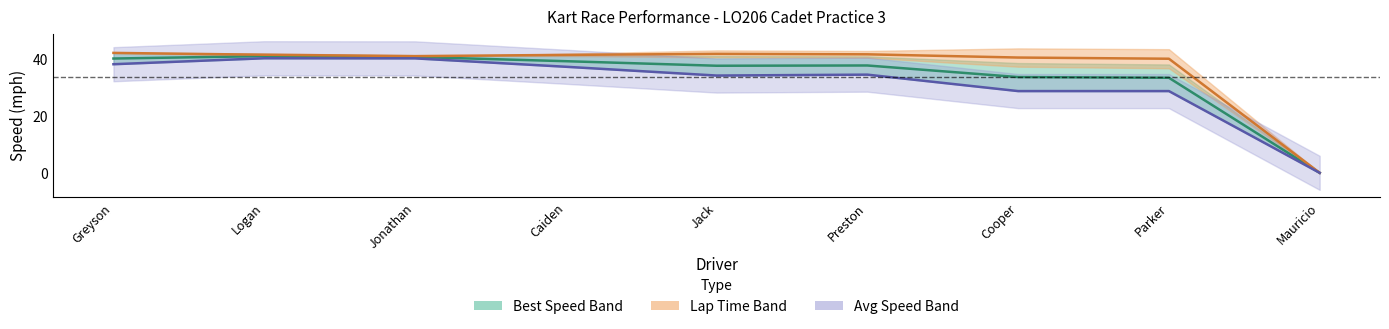

Reading left to right, list all the values displayed in this chart.

Speed Midline: 40.2	41.1	40.8	39.3	37.7	37.8	33.7	33.5	0.0
Lap Time Midline: 42.2	41.6	41.1	41.5	41.9	41.7	40.6	40.2	0.0
Avg Speed: 38.2	40.3	40.3	37.3	34.3	34.6	28.8	28.8	0.0